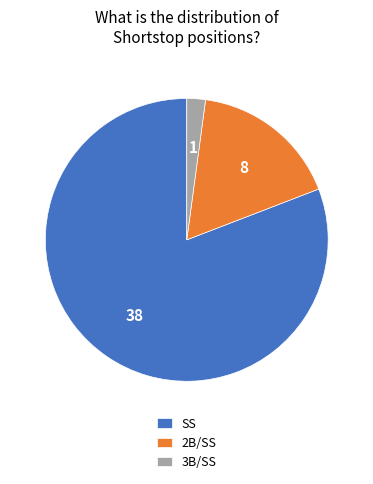

Which slice is the smallest?

3B/SS